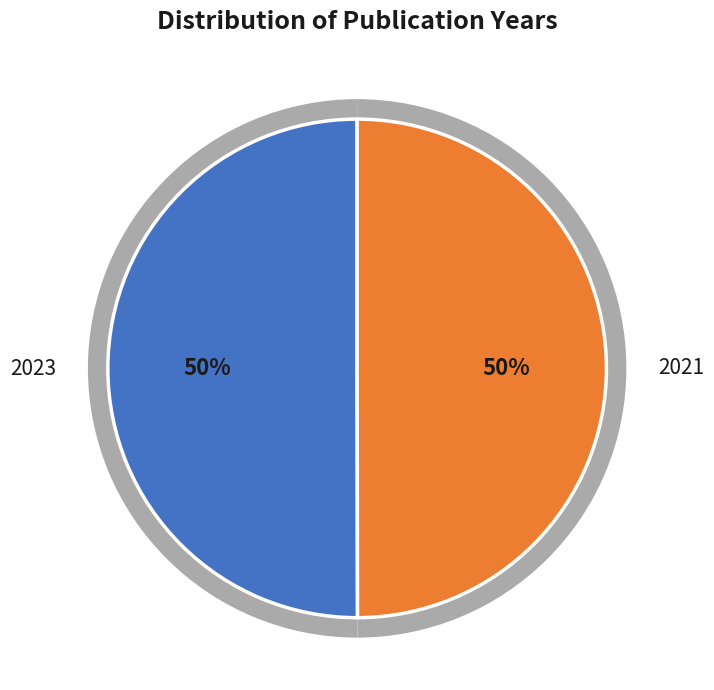

What percentage is the 2023 slice, to the nearest percent?

50%